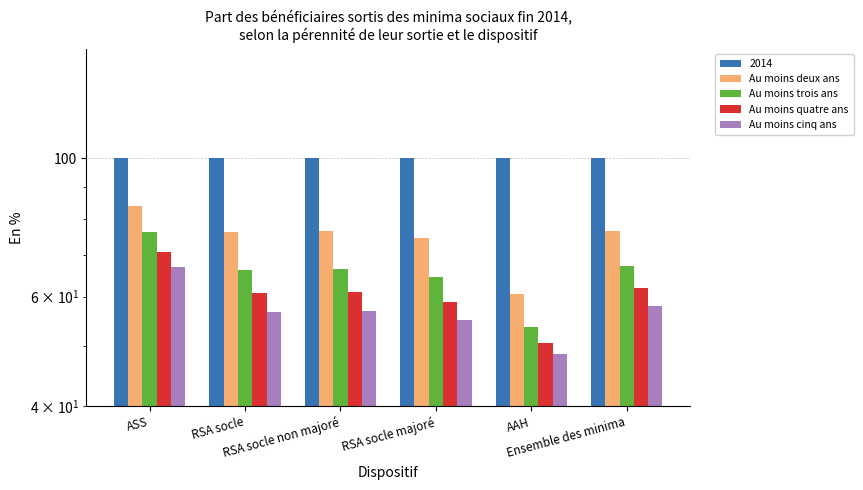

List the series in order of their overall mean, highest first.

Au moins deux ans, Au moins trois ans, Au moins quatre ans, Au moins cinq ans